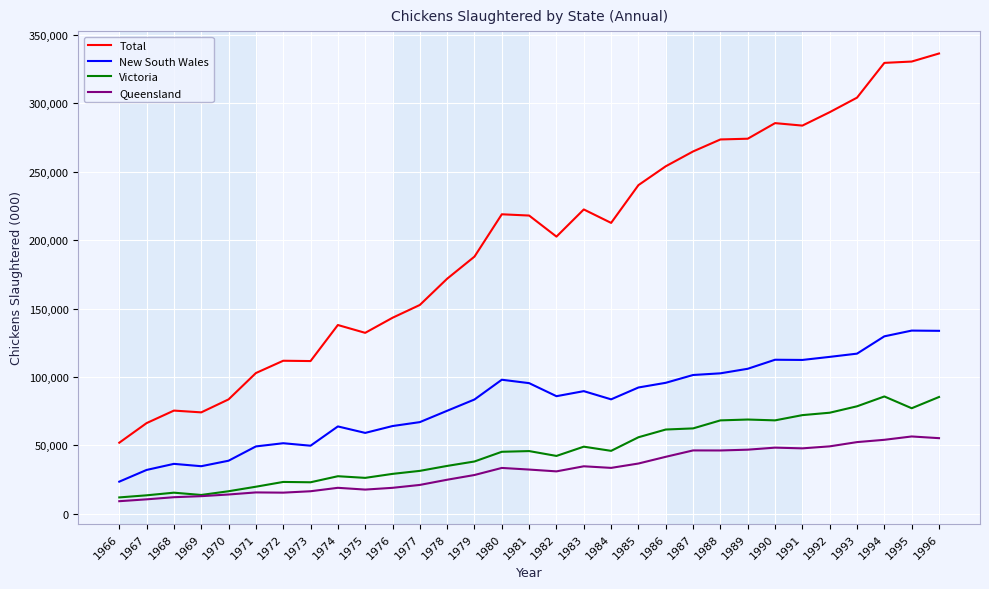

True or false: Total and Queensland intersect in this chart.

False